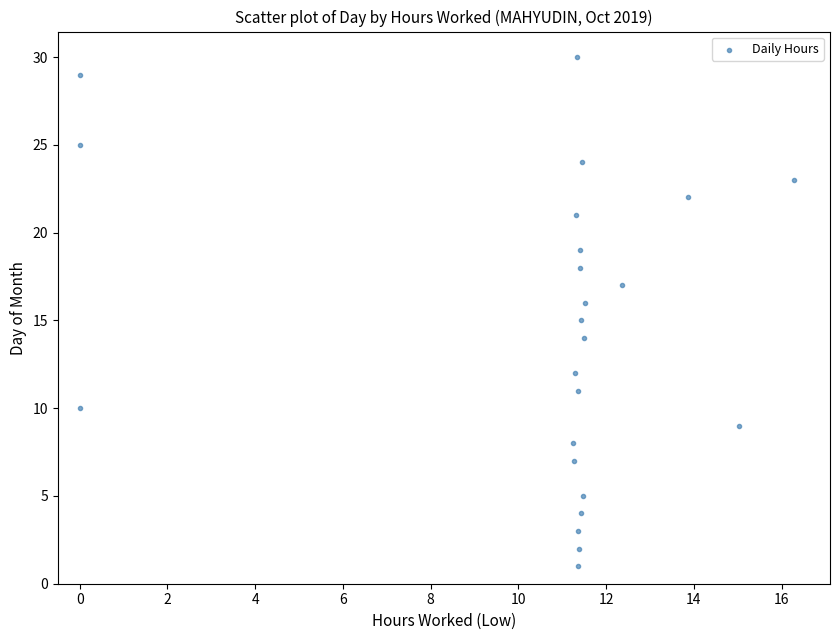

What is the range of Y values (max minus min)?

29